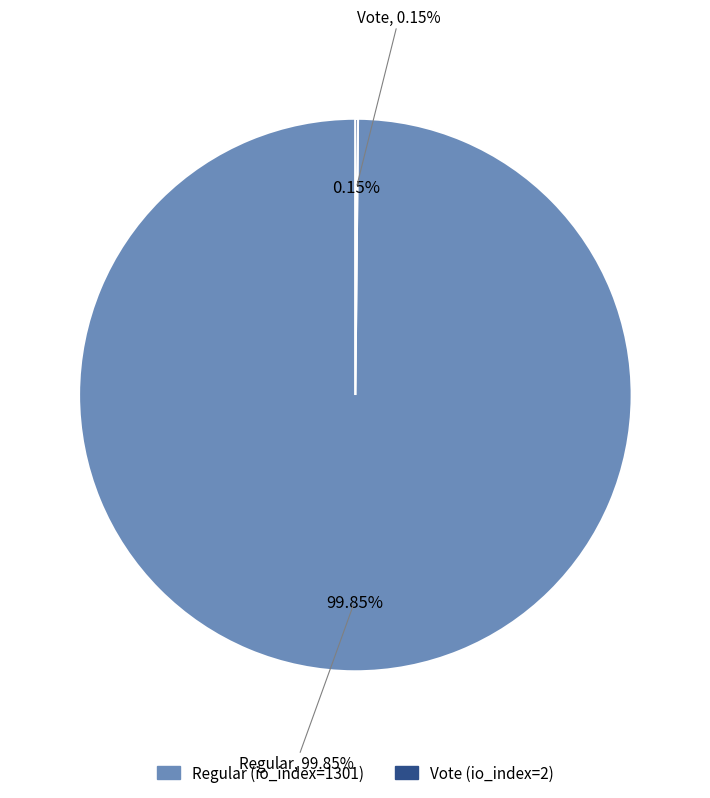

Is it true that Regular (io_index=1301) is 88% of the pie?

False